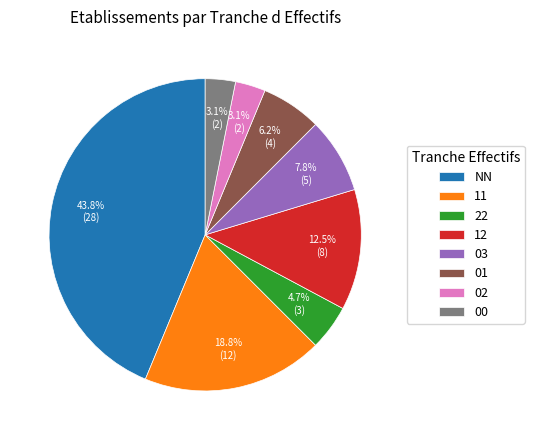

Does 11 represent more than half of the total?

No